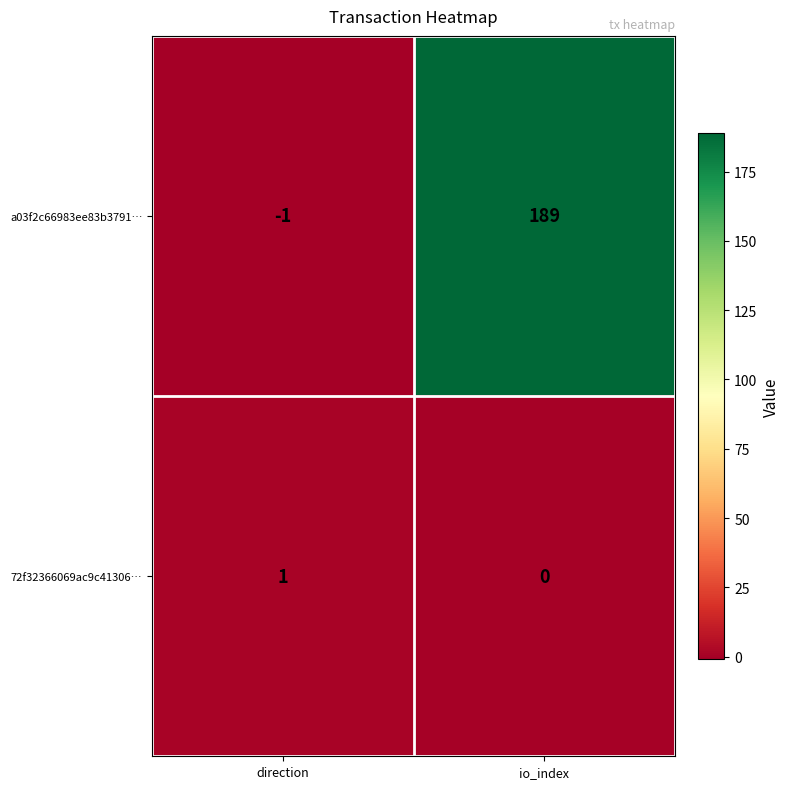

Reading left to right, what are all the values shown in this chart?

a03f2c66983ee83b3791…: direction=-1	io_index=189
72f32366069ac9c41306…: direction=1	io_index=0